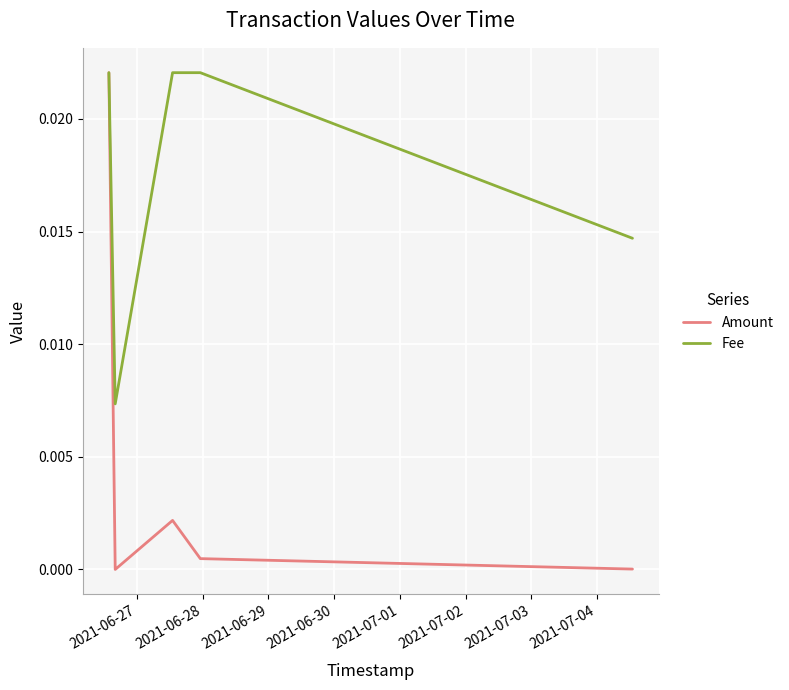

Which series has the largest total across all categories?

Fee